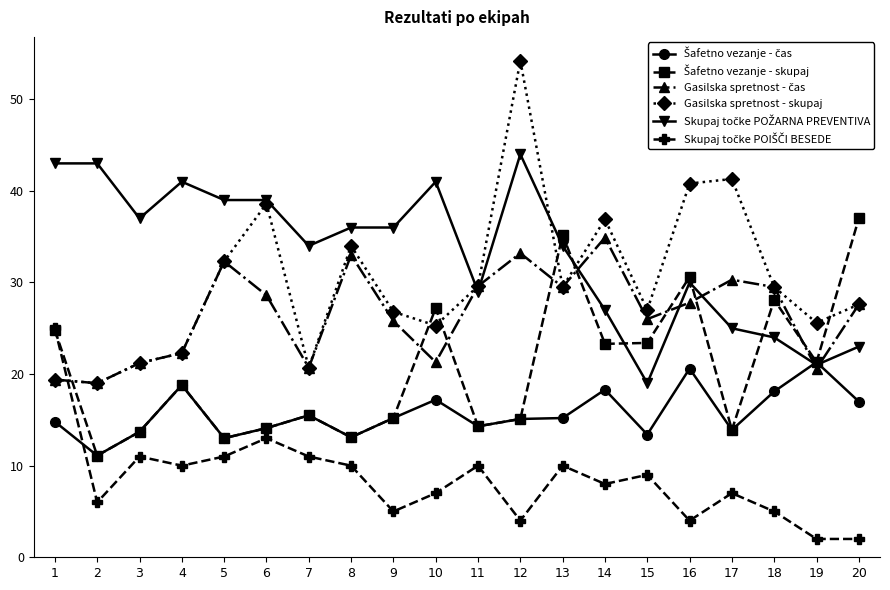

Which series has the widest spread of values?

Gasilska spretnost - skupaj